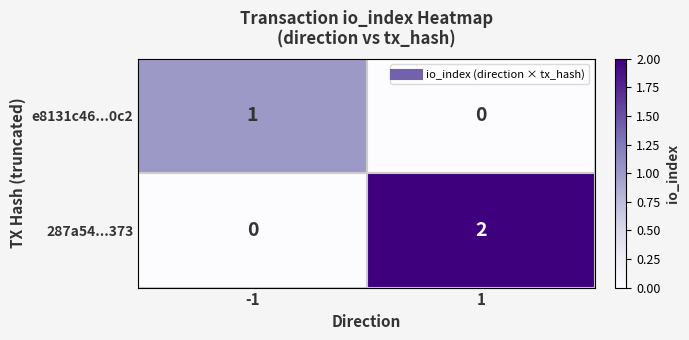

Which series has the largest total across all categories?

287a54...373